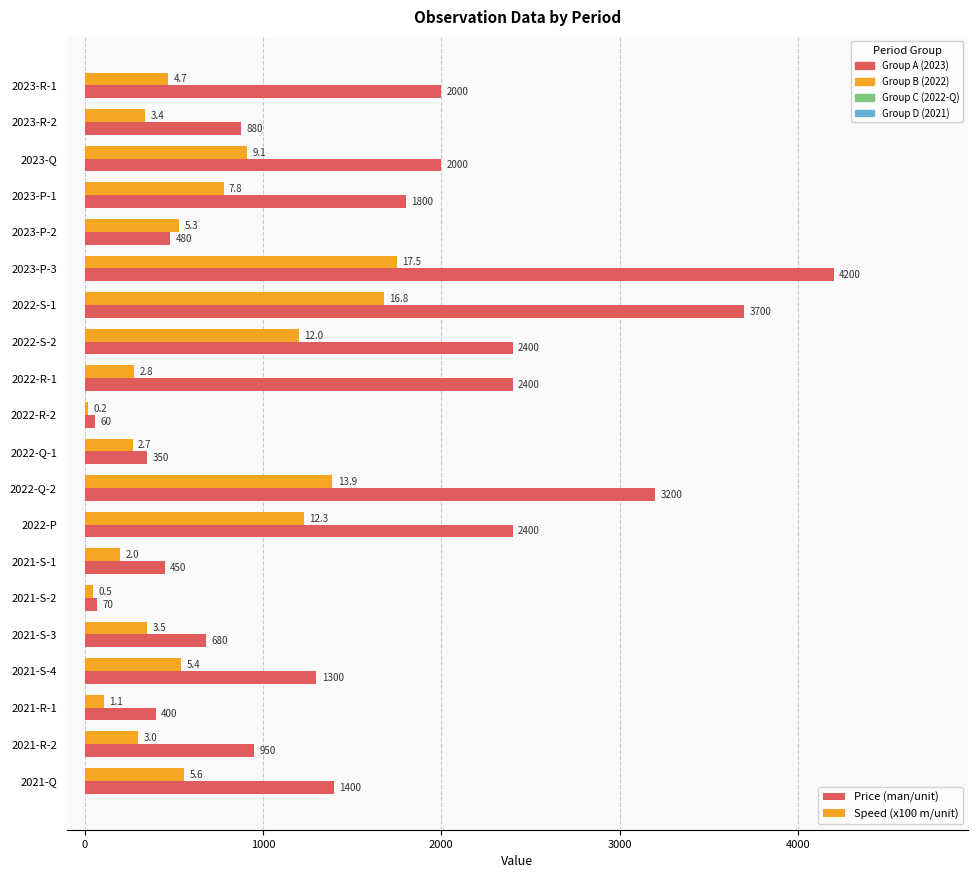

At which category is the sum across all series the highest?

2023-P-3